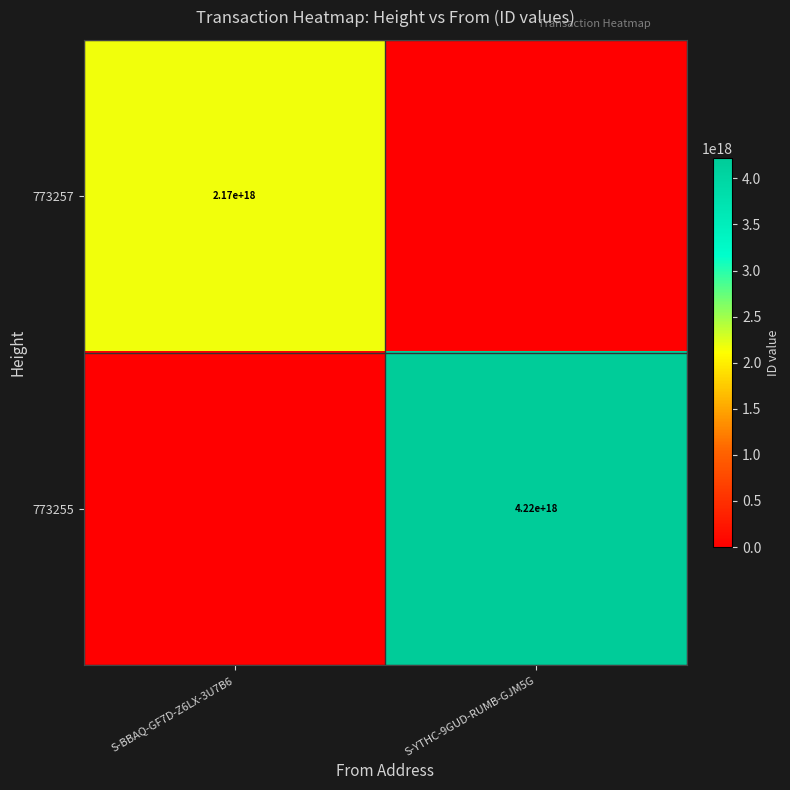

The 773257 series shows 2170000000000000000 at S-BBAQ-GF7D-Z6LX-3U7B6. True or false?

True